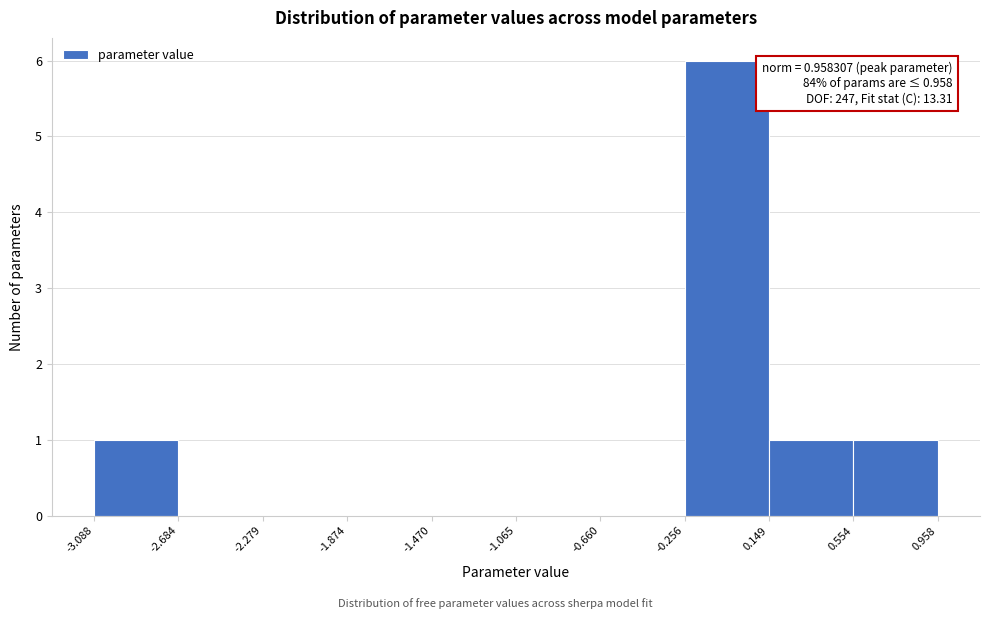

Over which range of the x-axis is the bar tallest?

-0.256 to 0.149